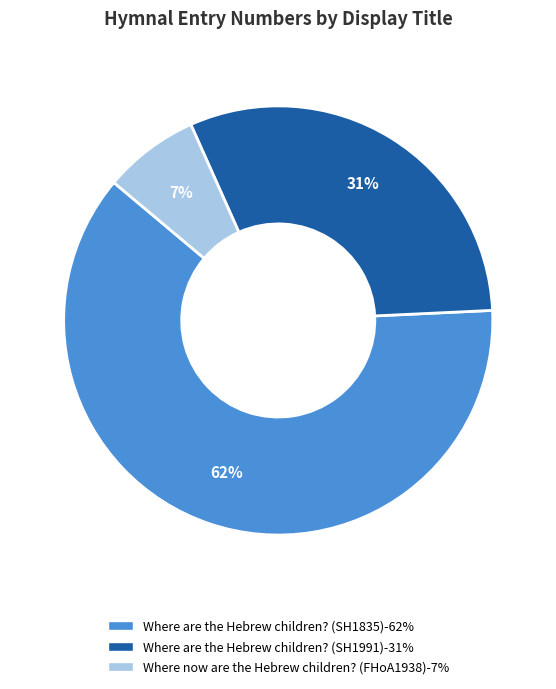

What is the ratio of the value at Where are the Hebrew children? (SH1991) to the value at Where are the Hebrew children? (SH1835)?

0.5